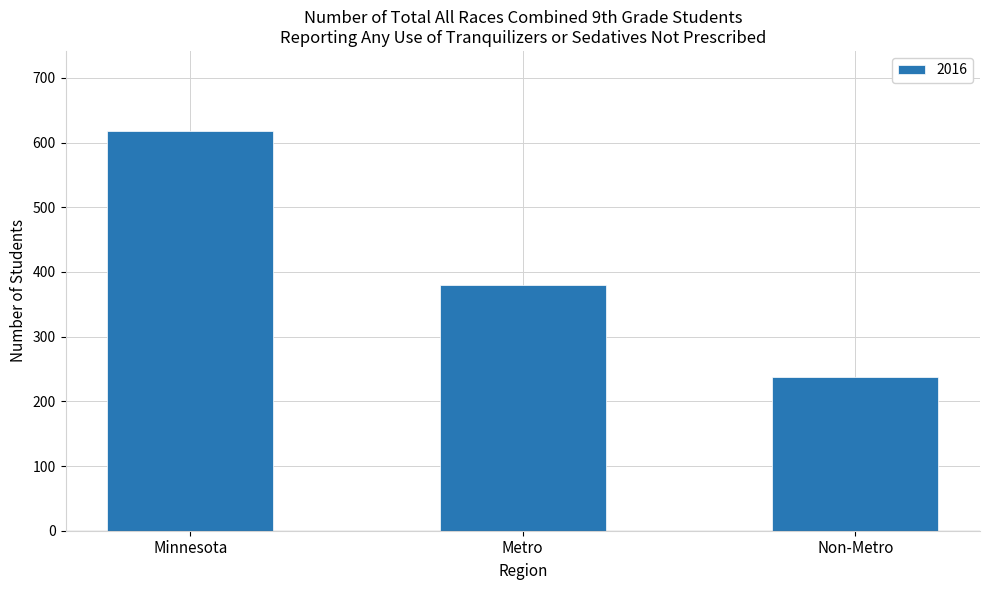

Reading left to right, extract all data points from this chart.

Minnesota=618	Metro=380	Non-Metro=238